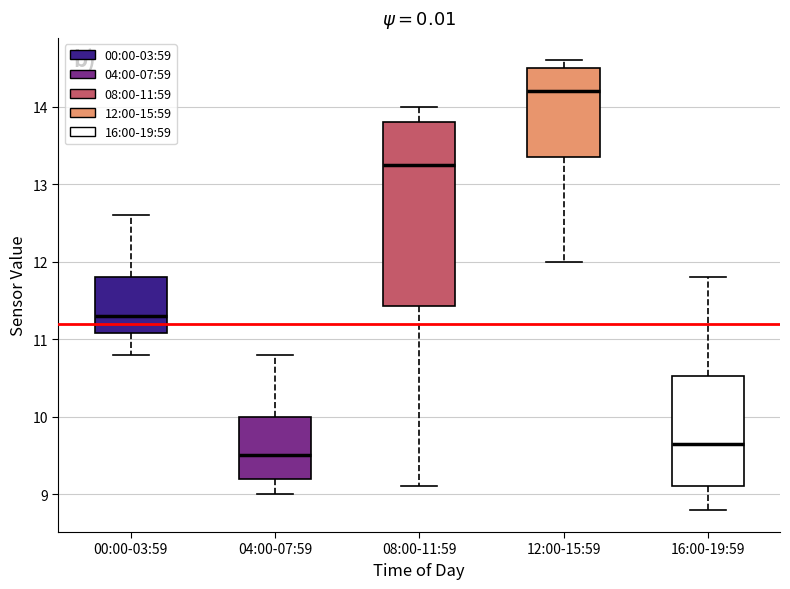

Where does the median line of the box for 12:00-15:59 sit on the y-axis? The values are not printed on the chart, so give them approximately, as read against the axis.

14.2